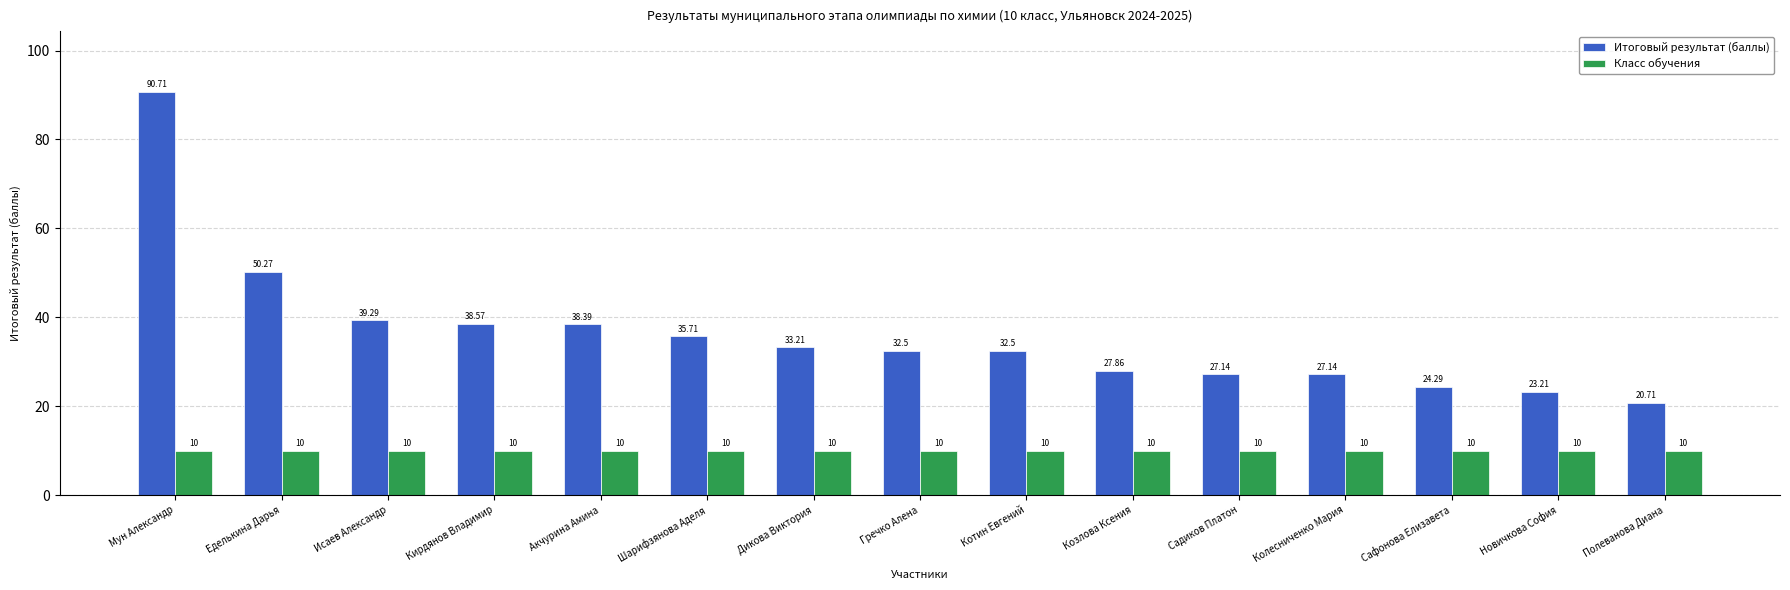

At which label is Итоговый результат (баллы) closest to 55?

Еделькина Дарья